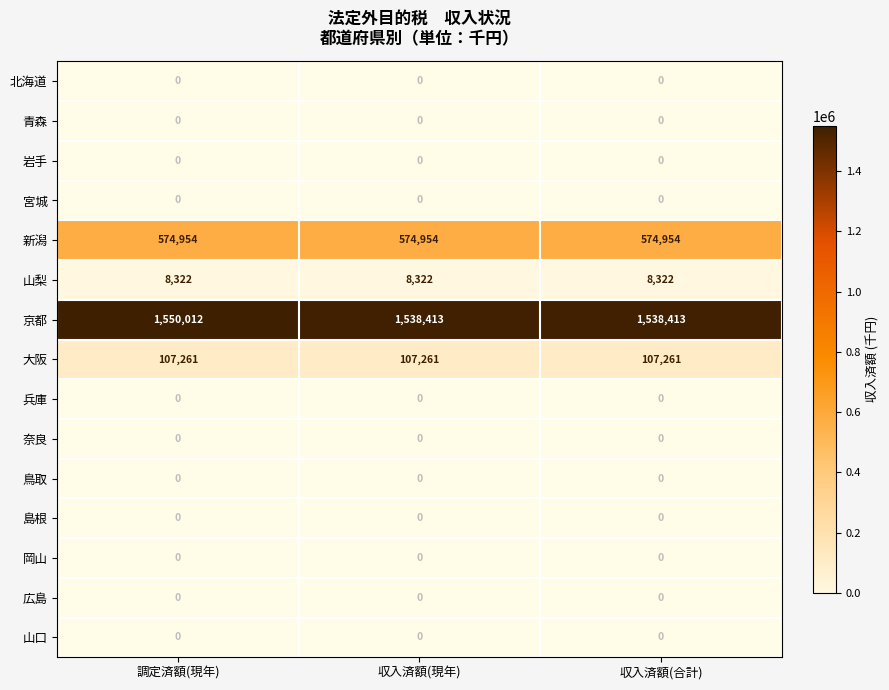

At which category does the chart reach its peak across all series?

調定済額(現年)